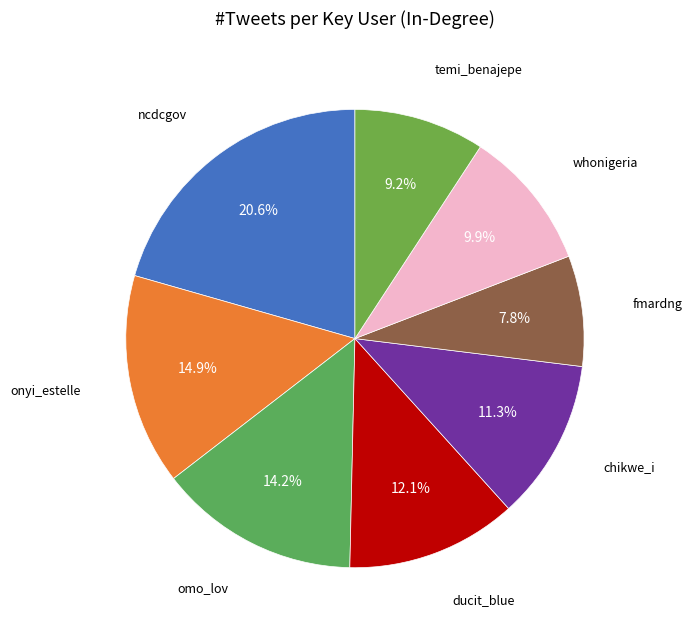

Count the number of slices in the pie.

8